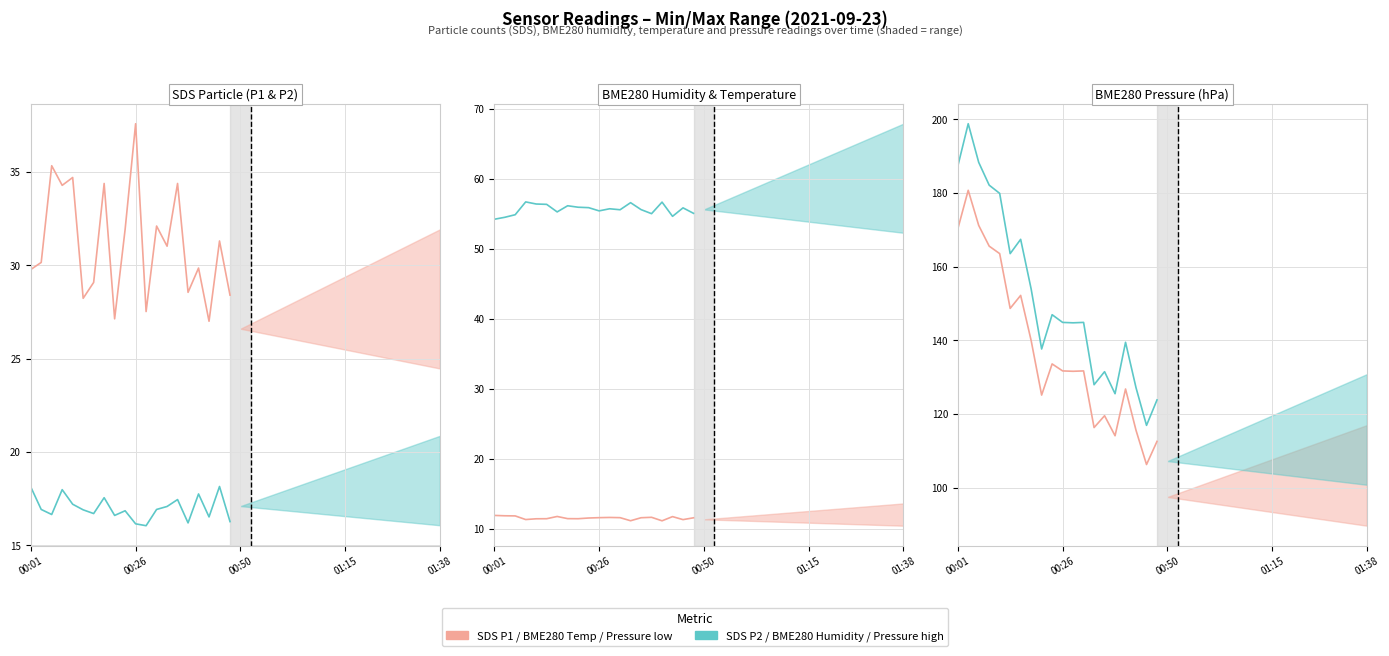

True or false: Pressure upper and SDS P2 intersect in this chart.

False